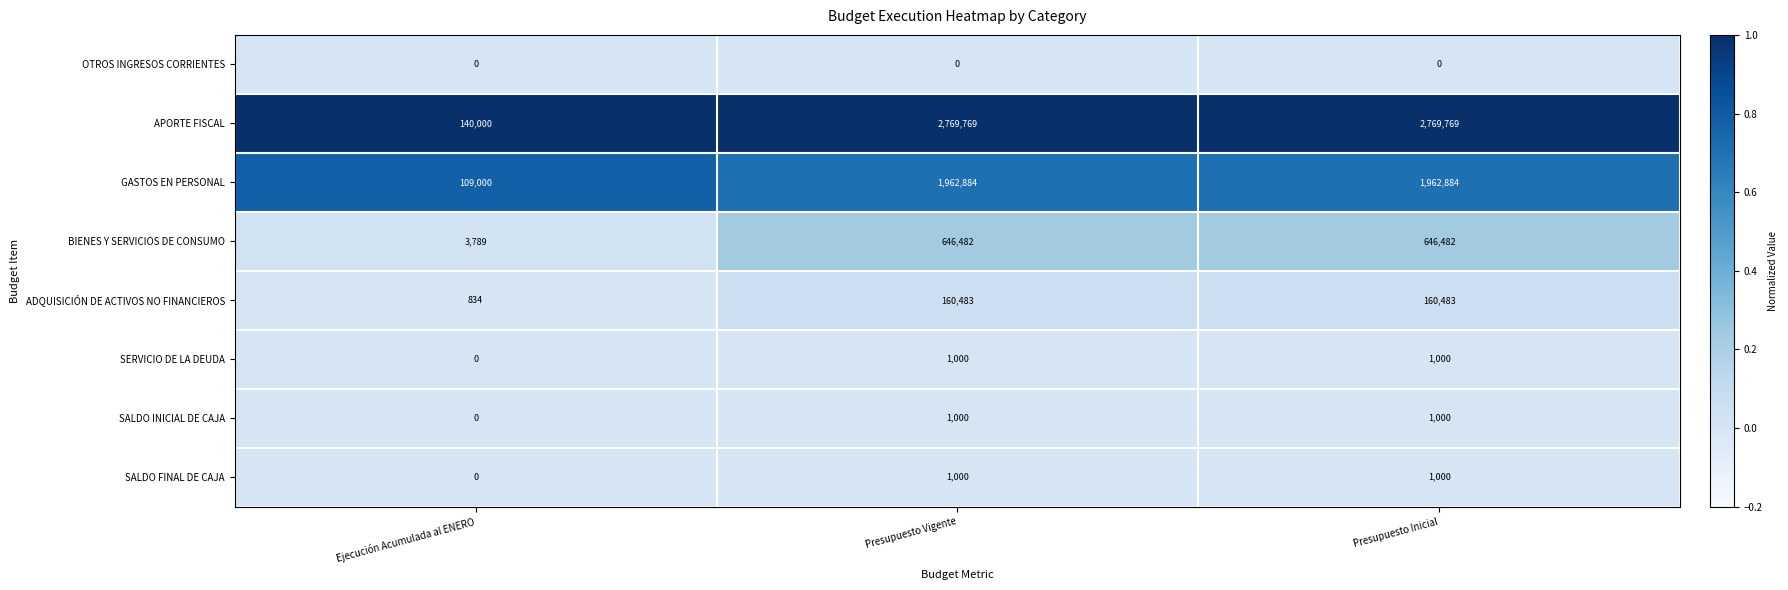

Which series has the largest total across all categories?

APORTE FISCAL